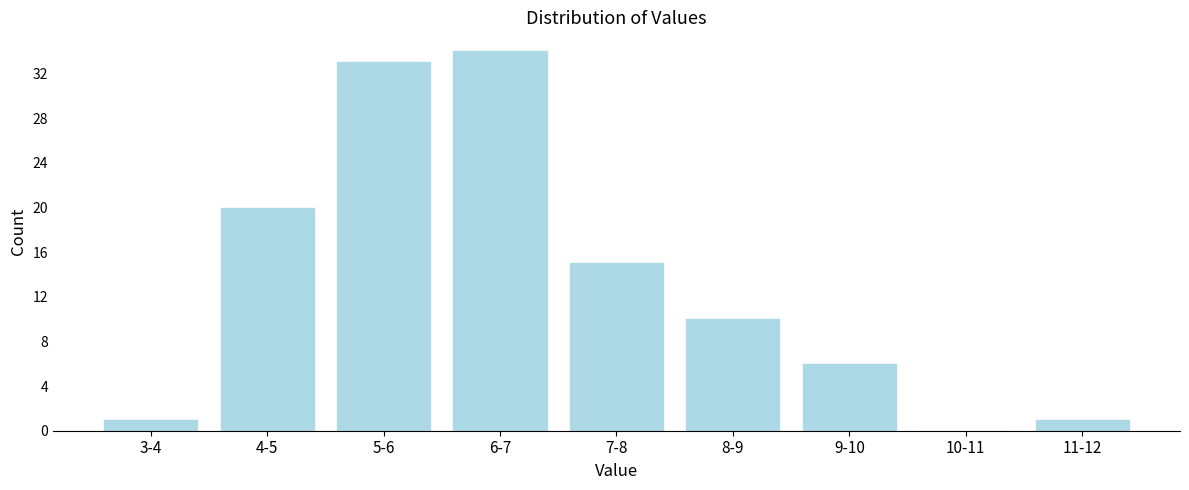

Reading left to right, extract all data points from this chart.

3-4=1	4-5=20	5-6=33	6-7=34	7-8=15	8-9=10	9-10=6	10-11=0	11-12=1